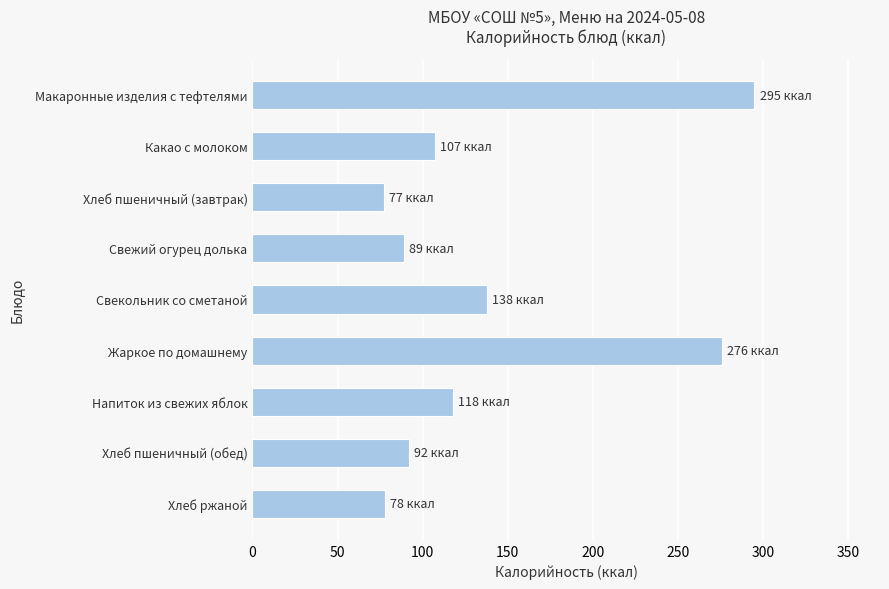

The value at Свекольник со сметаной is 138. True or false?

True